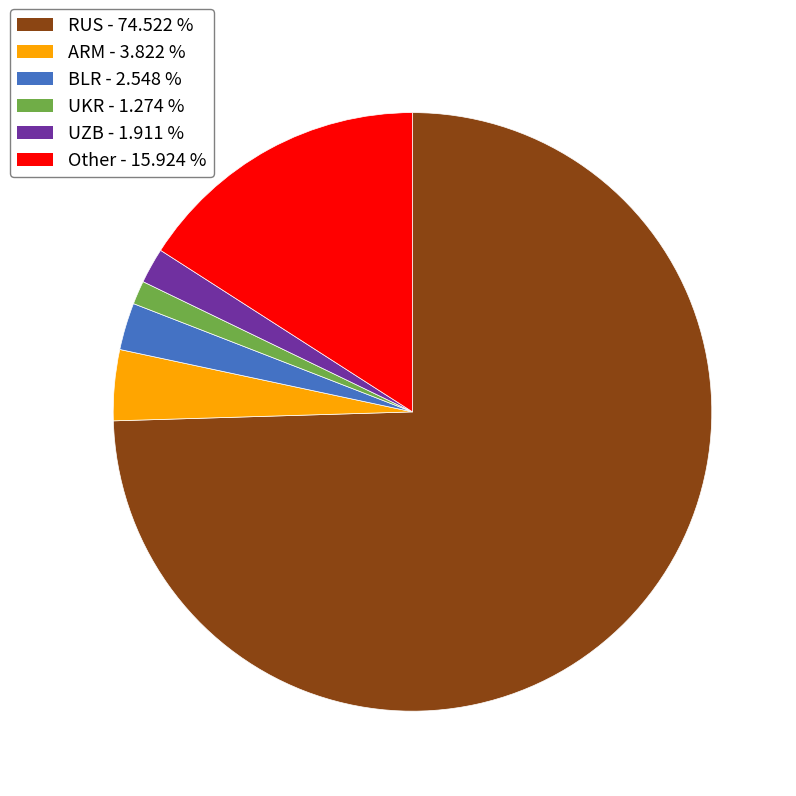

What is the largest slice in the pie chart?

RUS